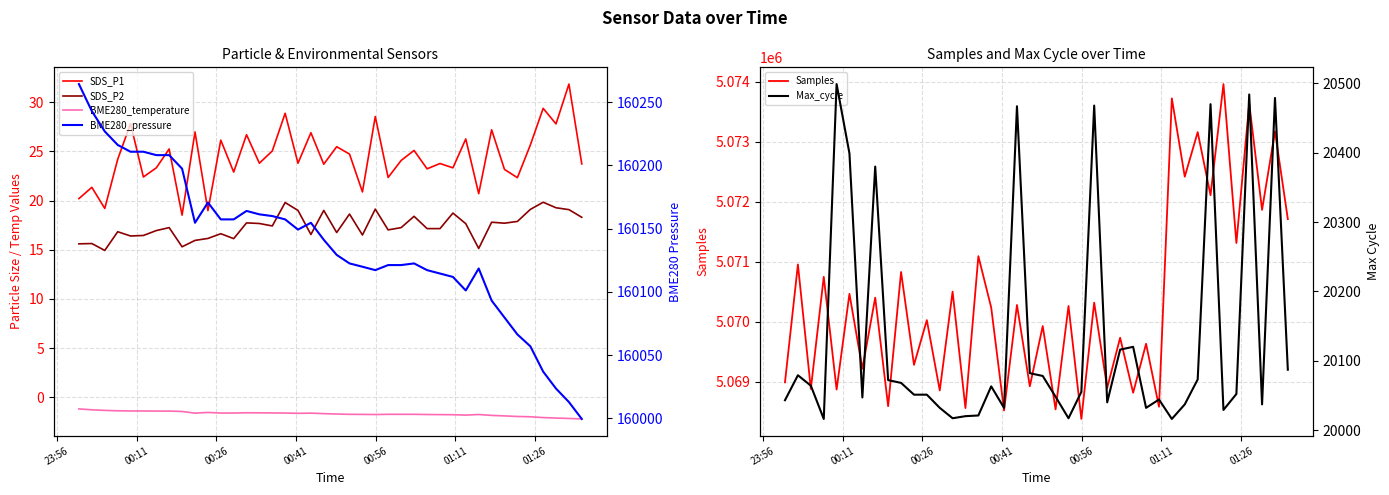

Reading right to left, list all the values displayed in this chart.

SDS_P1: 23.7	31.9	27.8	29.4	25.6	22.3	23.2	27.2	20.7	26.3	23.3	23.8	23.2	25.1	24.1	22.4	28.6	20.9	24.7	25.5	23.7	26.9	23.8	28.9	25.1	23.8	26.7	22.9	26.1	19.0	27.0	18.5	25.2	23.3	22.4	27.8	24.2	19.2	21.4	20.2
SDS_P2: 18.3	19.1	19.3	19.8	19.1	17.9	17.7	17.8	15.1	17.6	18.7	17.1	17.1	18.4	17.2	17.0	19.1	16.5	18.6	16.8	19.0	16.6	19.0	19.8	17.4	17.7	17.7	16.1	16.6	16.1	15.9	15.3	17.2	16.9	16.4	16.4	16.8	14.9	15.6	15.6
BME280_temperature: -2.2	-2.2	-2.1	-2.1	-2.0	-2.0	-1.9	-1.9	-1.8	-1.8	-1.8	-1.8	-1.8	-1.7	-1.7	-1.7	-1.8	-1.8	-1.7	-1.7	-1.7	-1.6	-1.6	-1.6	-1.6	-1.6	-1.6	-1.6	-1.6	-1.6	-1.6	-1.4	-1.4	-1.4	-1.4	-1.4	-1.4	-1.3	-1.3	-1.2
Samples: 5071710.0	5073174.0	5071864.0	5073637.0	5071311.0	5073962.0	5072108.0	5073161.0	5072417.0	5073724.0	5068580.0	5069631.0	5068814.0	5069731.0	5068895.0	5070317.0	5068377.0	5070261.0	5068536.0	5069926.0	5068921.0	5070278.0	5068518.0	5070235.0	5071092.0	5068558.0	5070500.0	5068852.0	5070025.0	5069279.0	5070828.0	5068589.0	5070400.0	5069215.0	5070464.0	5068867.0	5070747.0	5068877.0	5070953.0	5068988.0
BME280_pressure: 159999.4	160012.8	160023.5	160036.9	160056.9	160066.3	160079.7	160093.1	160118.5	160101.1	160111.8	160114.5	160117.2	160122.5	160121.2	160121.2	160117.2	160119.9	160122.5	160129.2	160141.2	160154.7	160149.3	160157.3	160160.0	160161.3	160164.0	160157.3	160157.3	160170.7	160154.7	160197.5	160208.2	160208.2	160210.9	160210.9	160216.2	160226.9	160243.0	160264.4
Max_cycle: 20087.0	20479.0	20037.0	20484.0	20052.0	20029.0	20470.0	20073.0	20037.0	20016.0	20044.0	20032.0	20120.0	20116.0	20040.0	20468.0	20055.0	20017.0	20048.0	20078.0	20082.0	20467.0	20032.0	20063.0	20021.0	20020.0	20017.0	20032.0	20051.0	20051.0	20068.0	20072.0	20380.0	20047.0	20399.0	20499.0	20016.0	20064.0	20079.0	20043.0